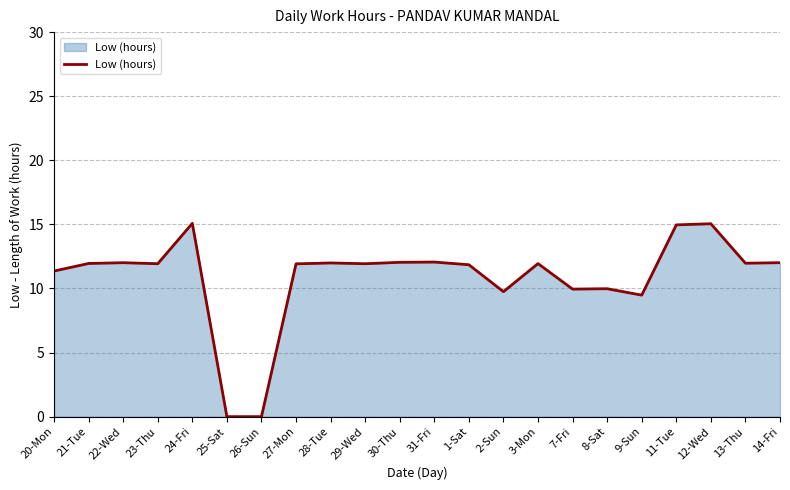

Count the number of values greater than 11.

16